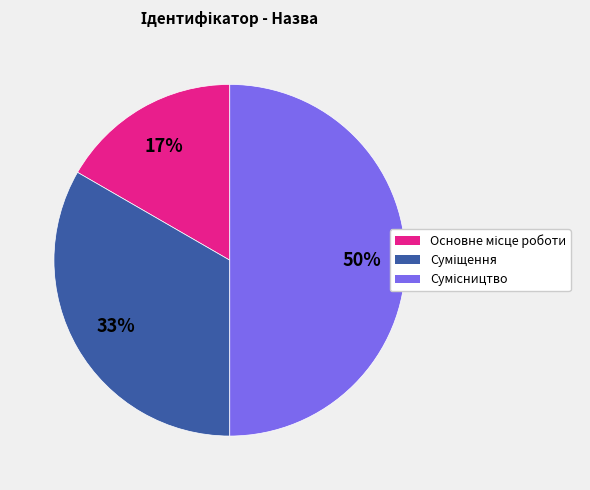

To the nearest percent, what is the average slice percentage?

33%